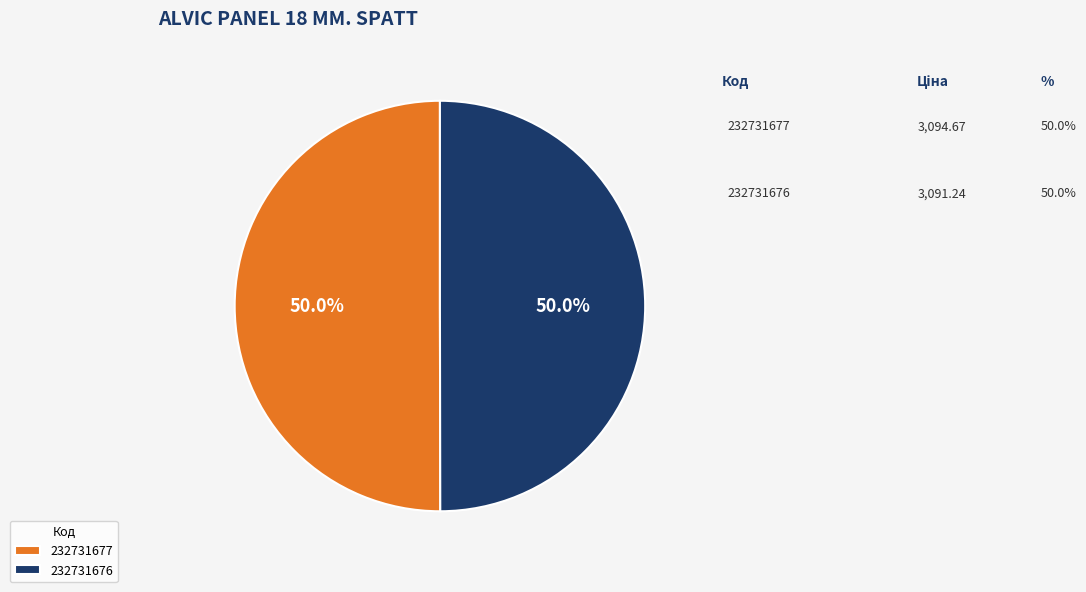

Rank the categories by value from lowest to highest.

232731676, 232731677